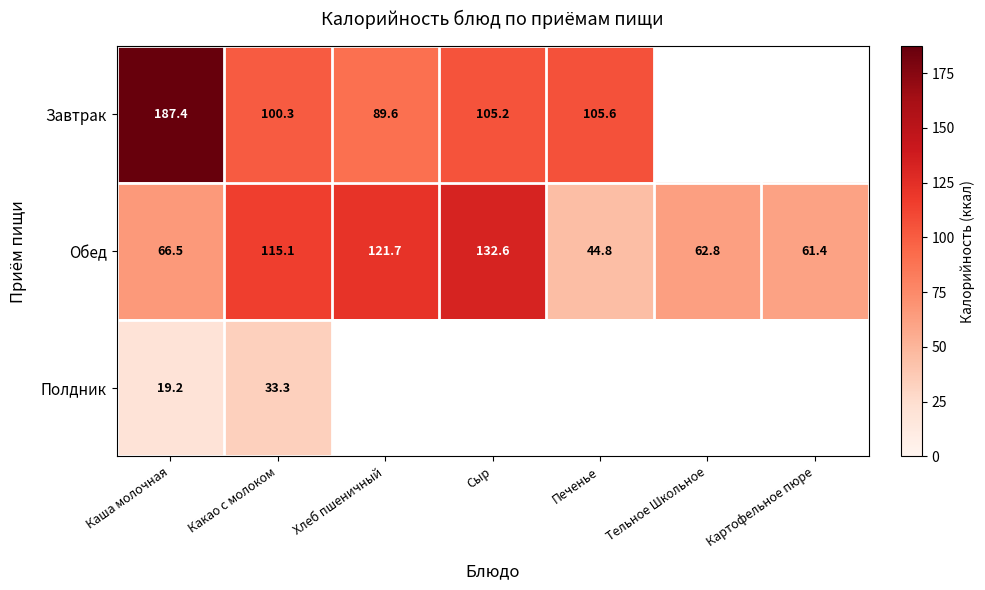

The Завтрак series shows 105.2 at Сыр. True or false?

True